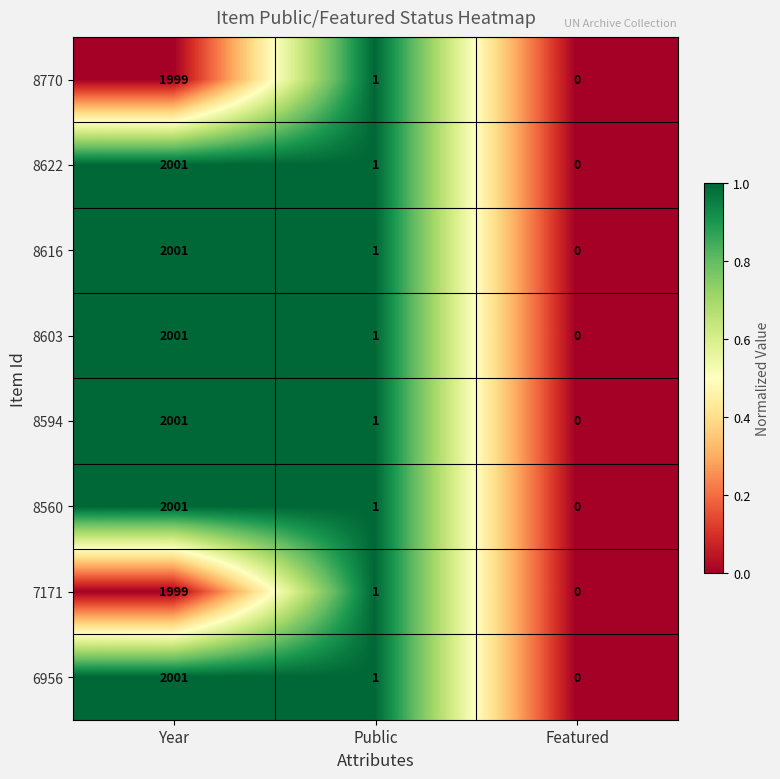

How many data points in 8616 are less than 1?

1